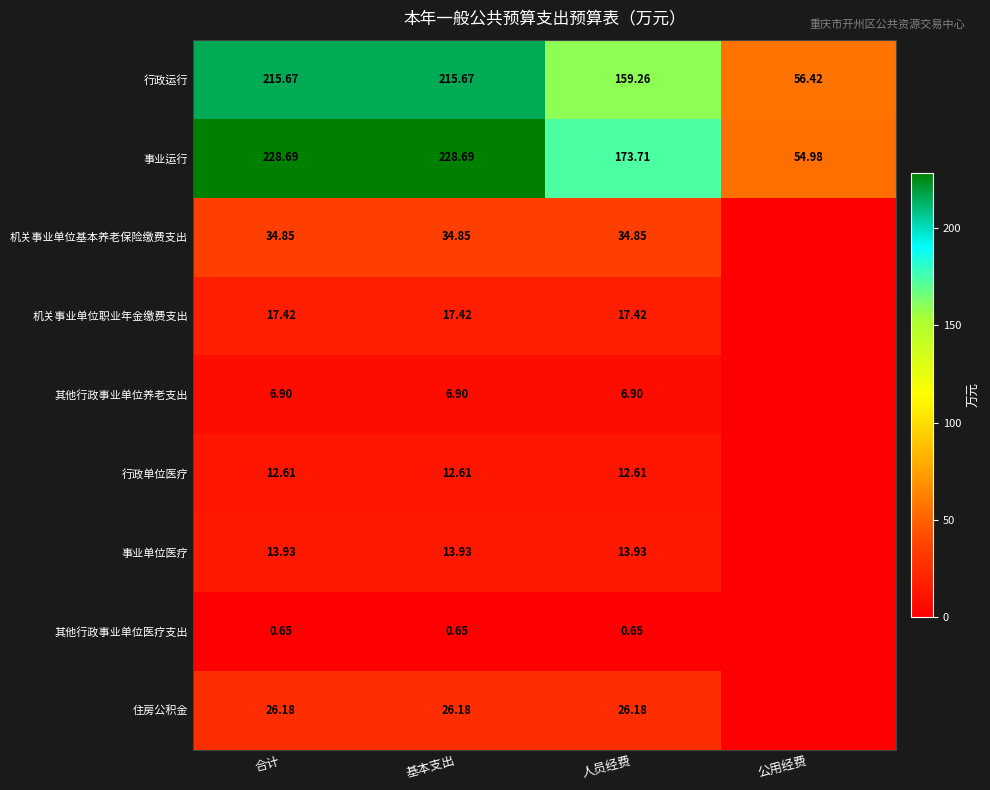

Which series changed the most between 合计 and 人员经费?

行政运行